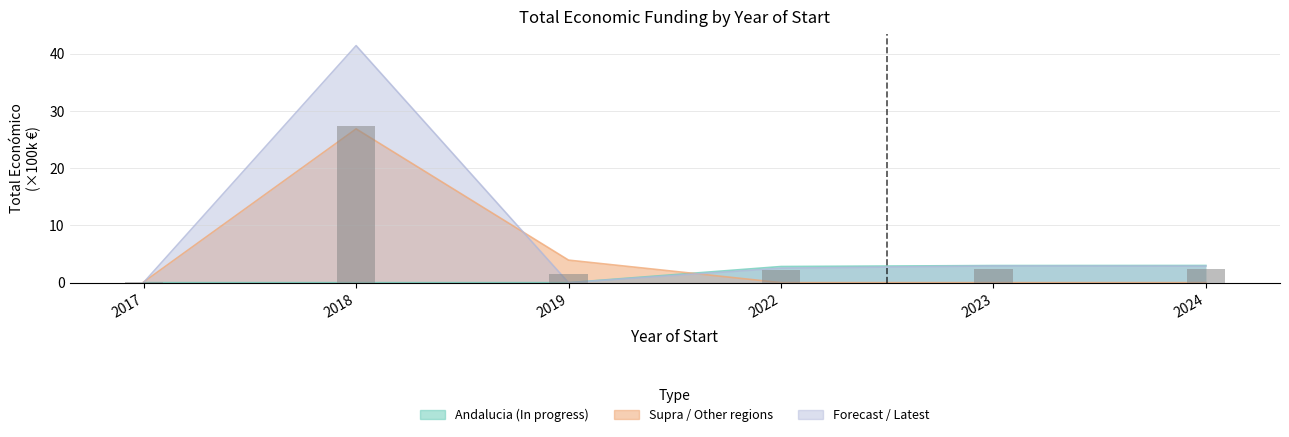

Which series changed the most between 2018 and 2024?

Forecast / Latest